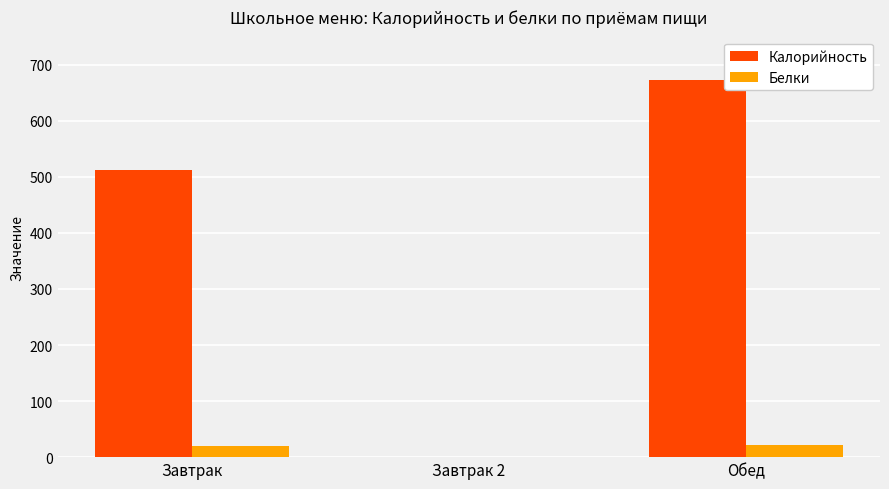

Which series changed the most between Завтрак and Завтрак 2?

Калорийность